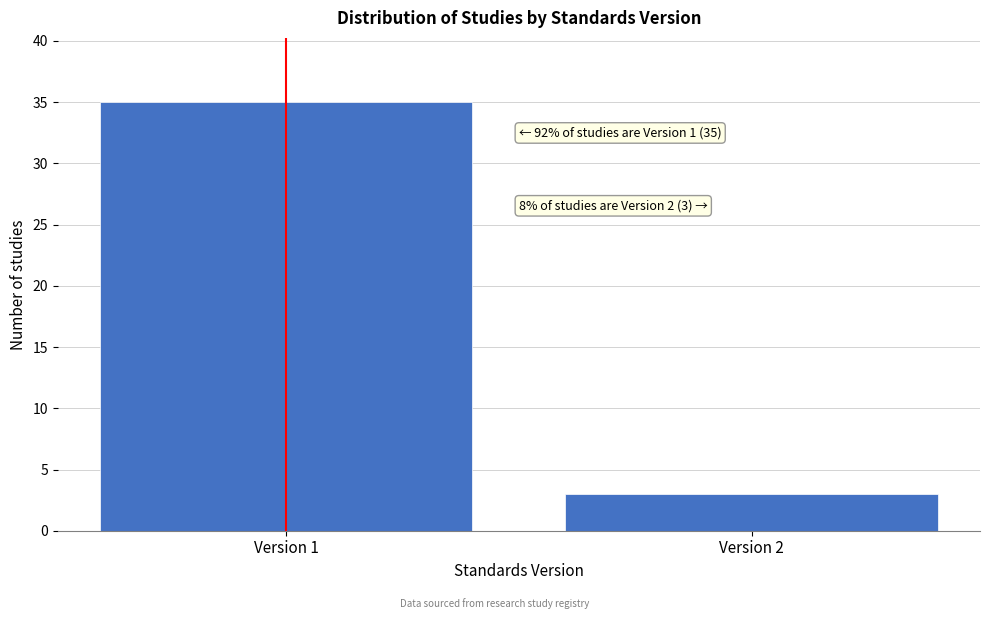

Reading left to right, list all the values displayed in this chart.

Version 1=35	Version 2=3